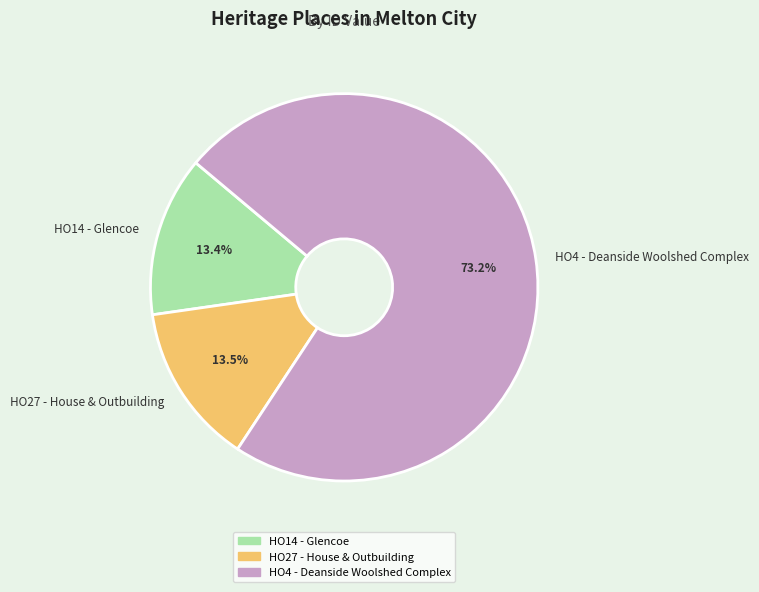

How many slices are in this pie chart?

3